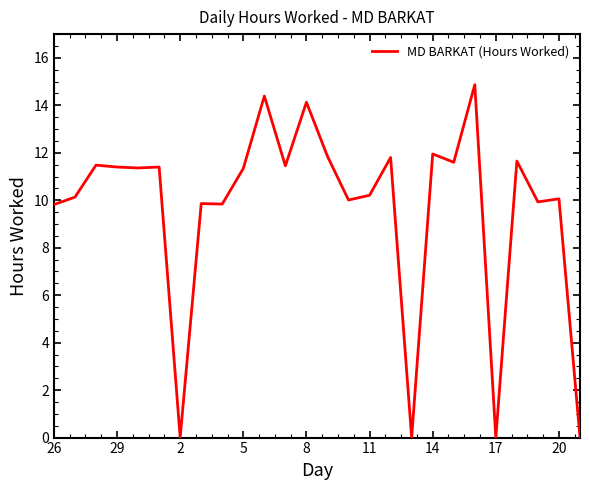

What is the difference between the maximum and minimum values?

14.9